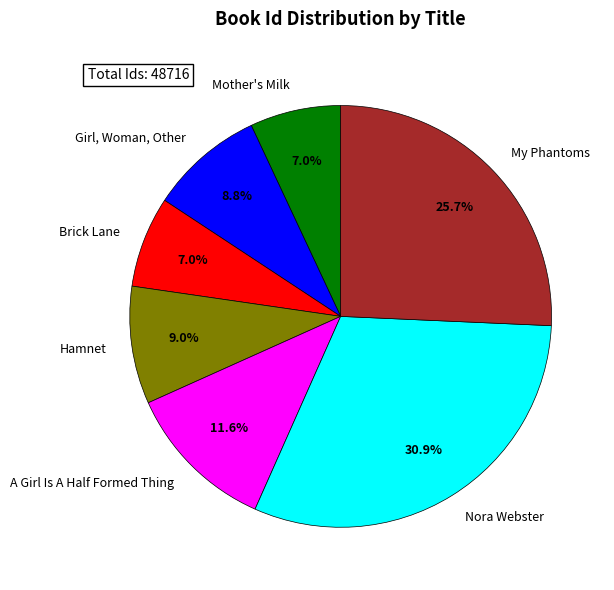

What is the ratio of the value at My Phantoms to the value at Mother's Milk?

3.7